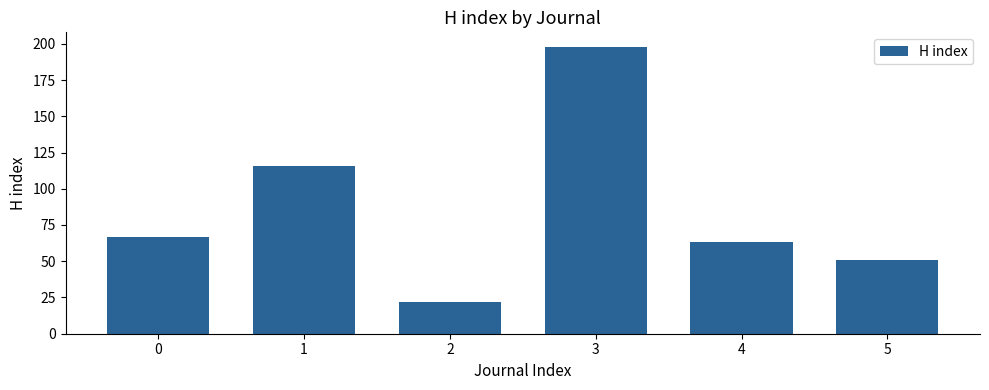

Are the bars horizontal?

No